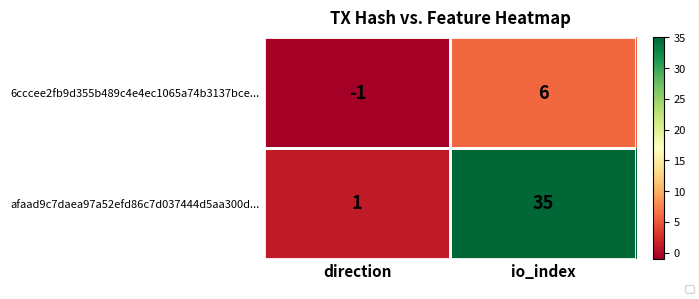

What is the total value across all series at io_index?

41